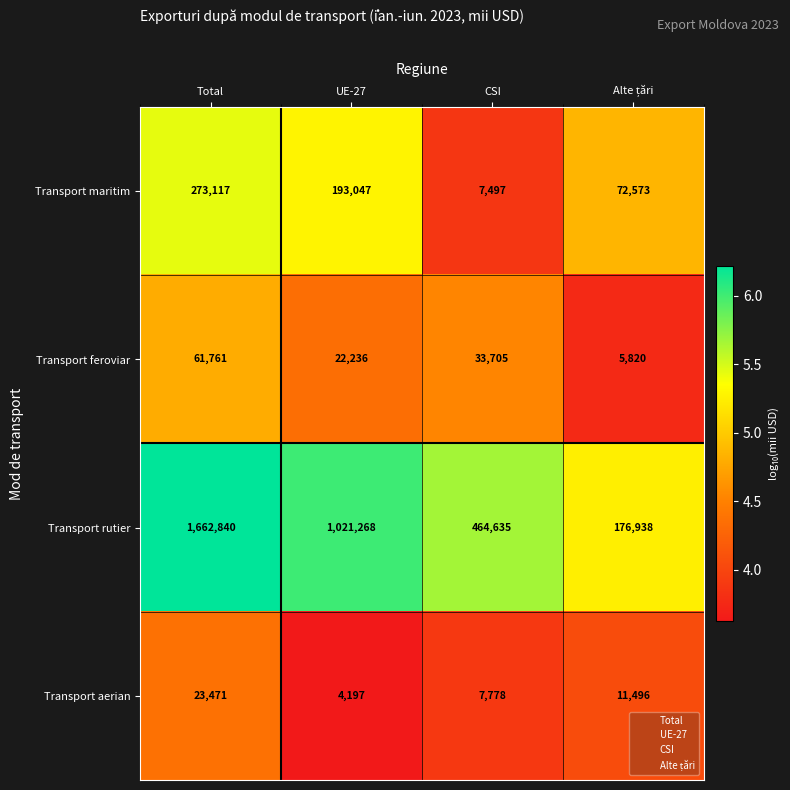

What is the total value across all series at CSI?

513615